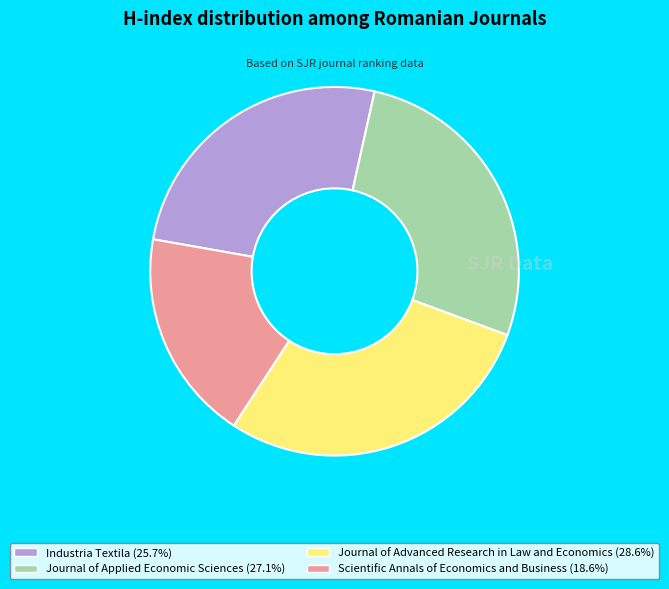

How many slices are in this pie chart?

4